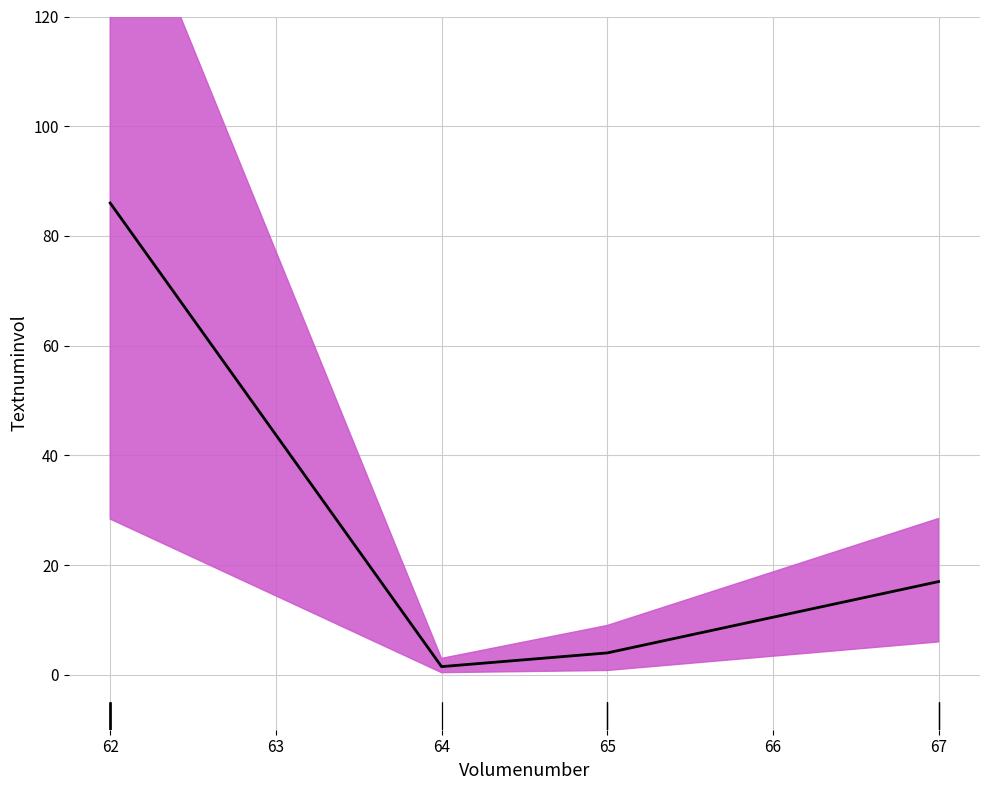

How many data points are above 17?

1